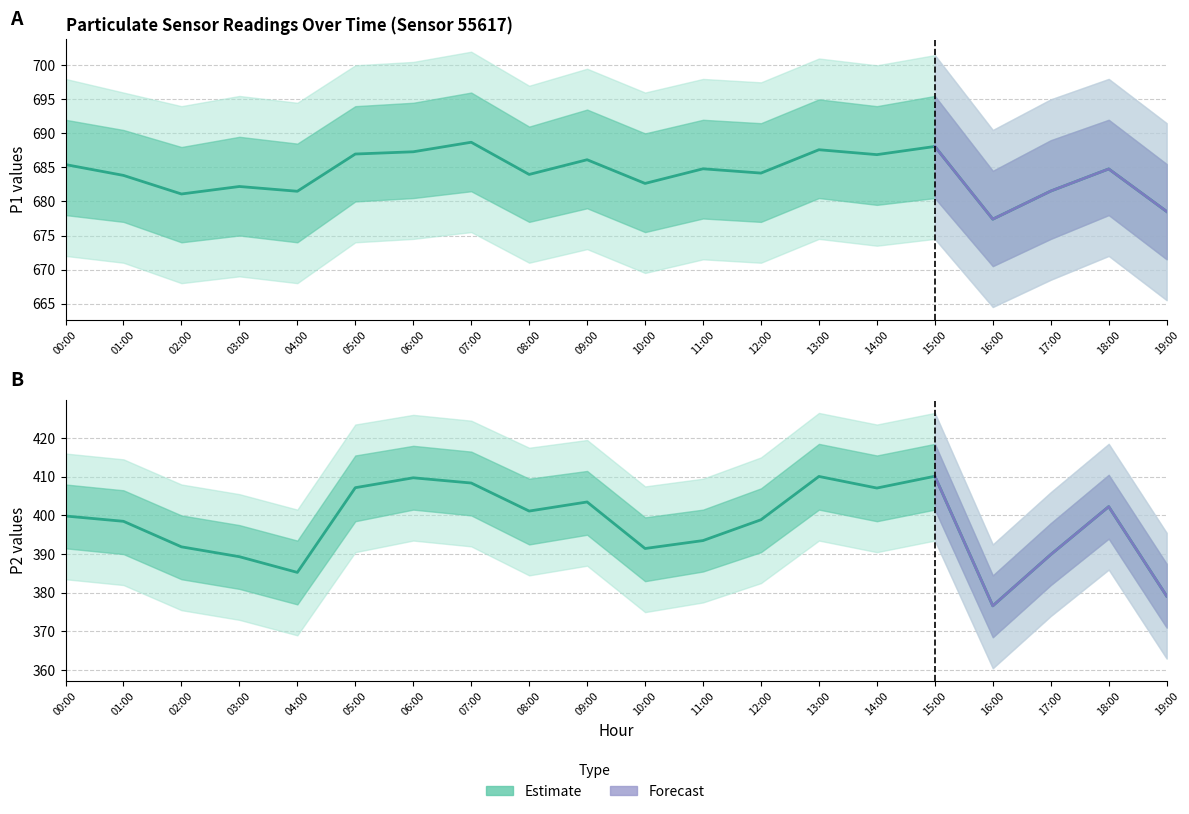

Where is P2 nearest to the value 393?

11:00